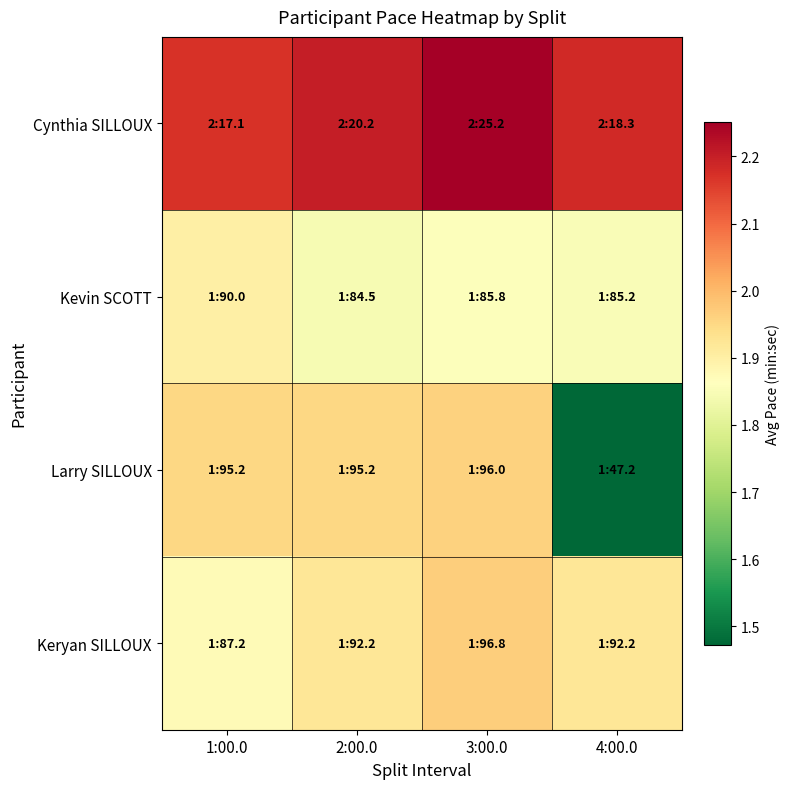

Between 2:00.0 and 1:00.0, which is larger?

2:00.0